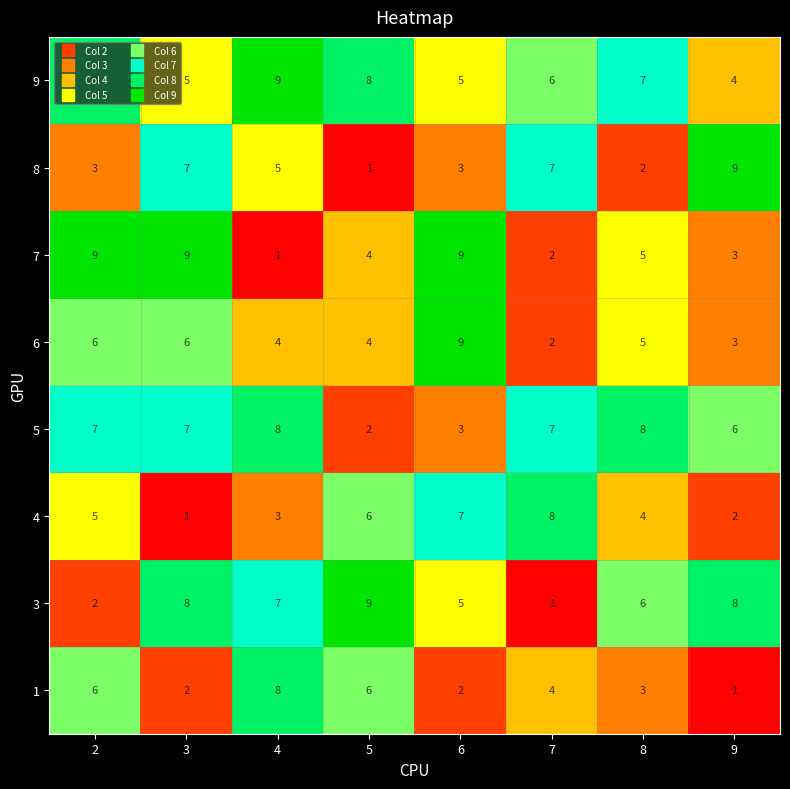

At how many categories does at least one series exceed 1?

8